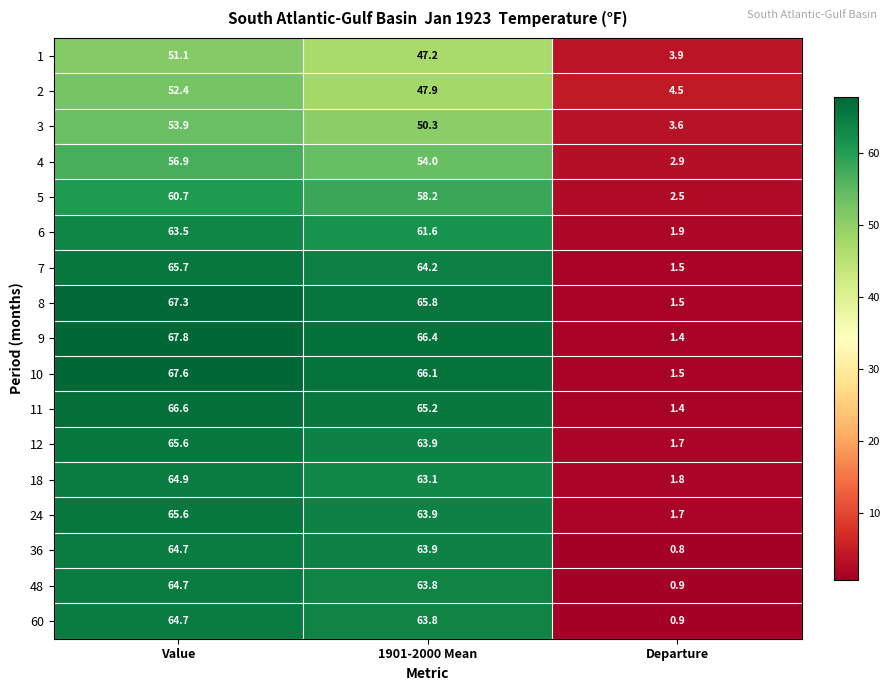

Between 1901-2000 Mean and Departure, which series saw the biggest shift?

9